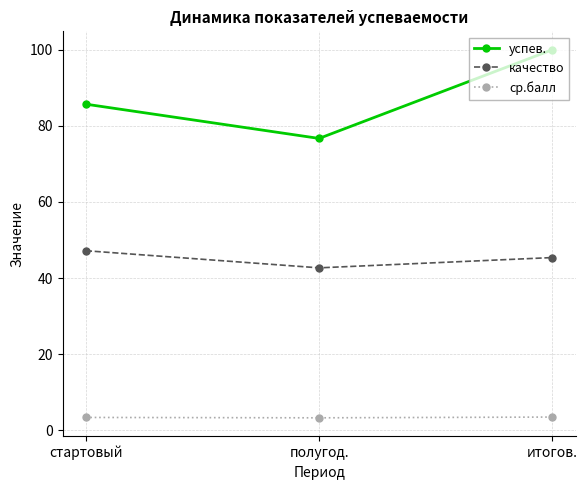

What is the label of the 3rd point from the right?

стартовый